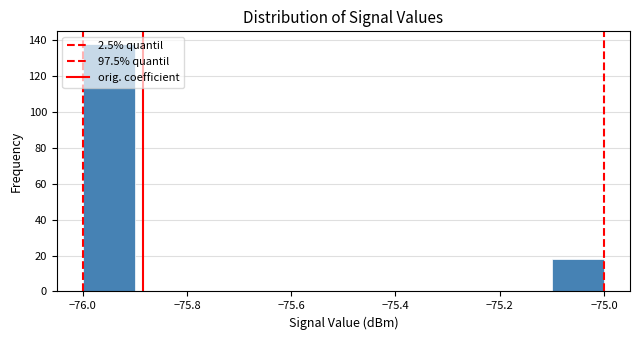

How tall is the bar that spans -75.1 to -75.0 on the x-axis? The values are not printed on the chart, so give them approximately, as read against the axis.

18